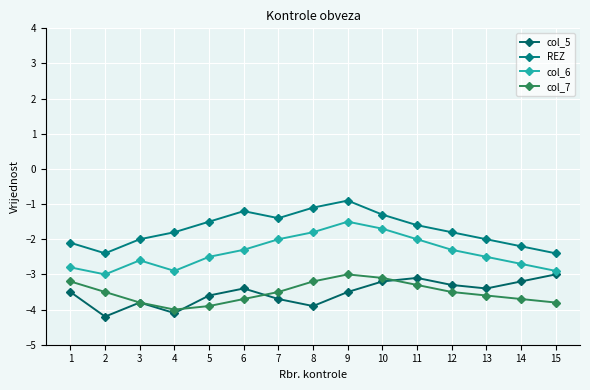

How many interior local valleys does the col_6 series have?

2